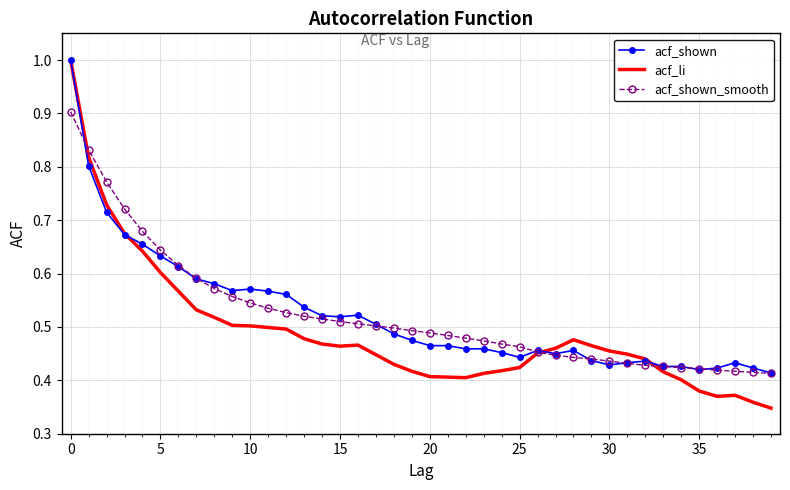

Which series has the widest spread of values?

acf_li